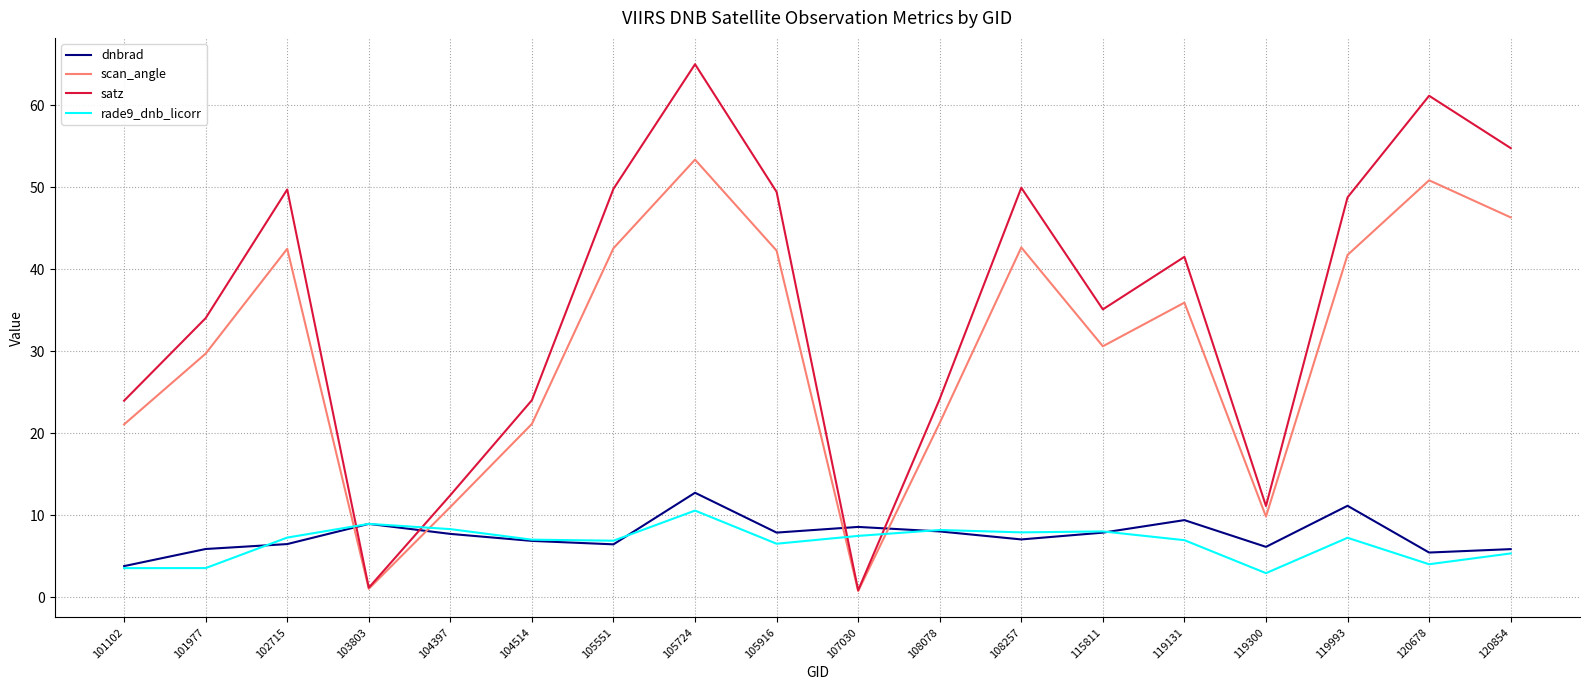

What is the difference between the scan_angle values at 108257 and 105916?

0.4